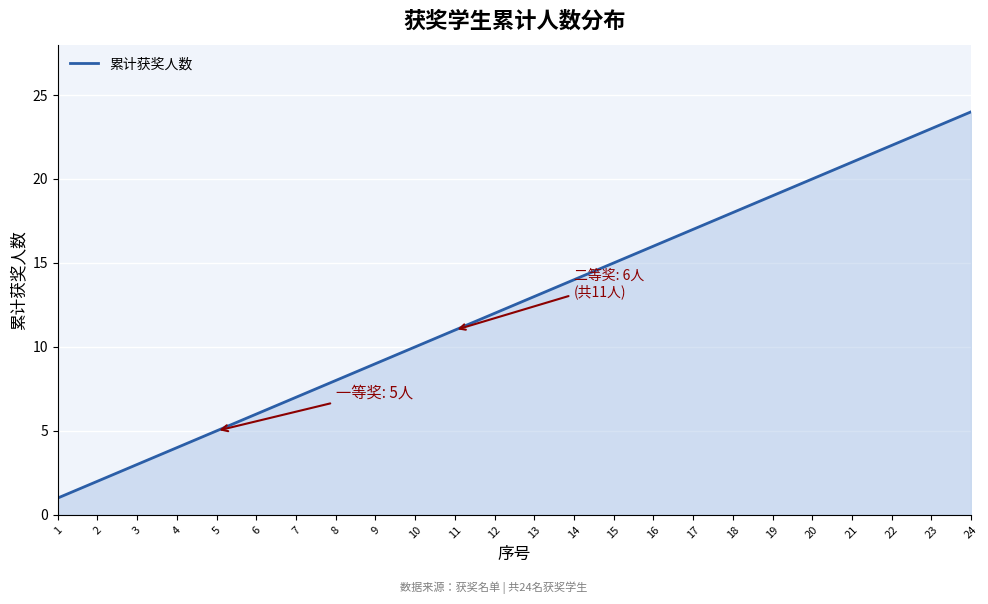

Rank the categories by value from highest to lowest.

24, 23, 22, 21, 20, 19, 18, 17, 16, 15, 14, 13, 12, 11, 10, 9, 8, 7, 6, 5, 4, 3, 2, 1